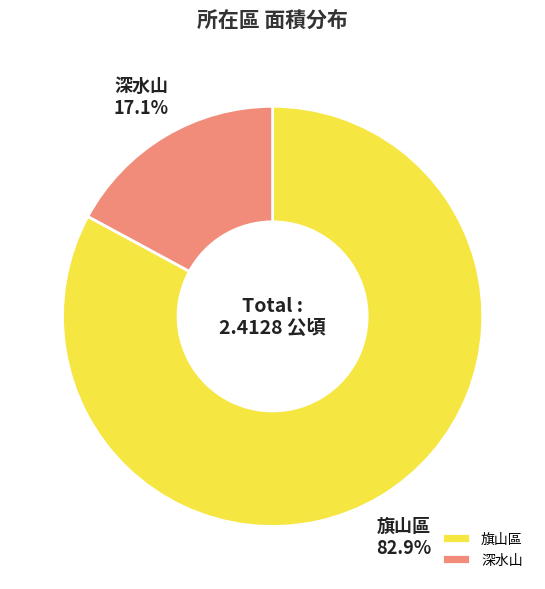

The 深水山 slice represents 17% of the pie. True or false?

True